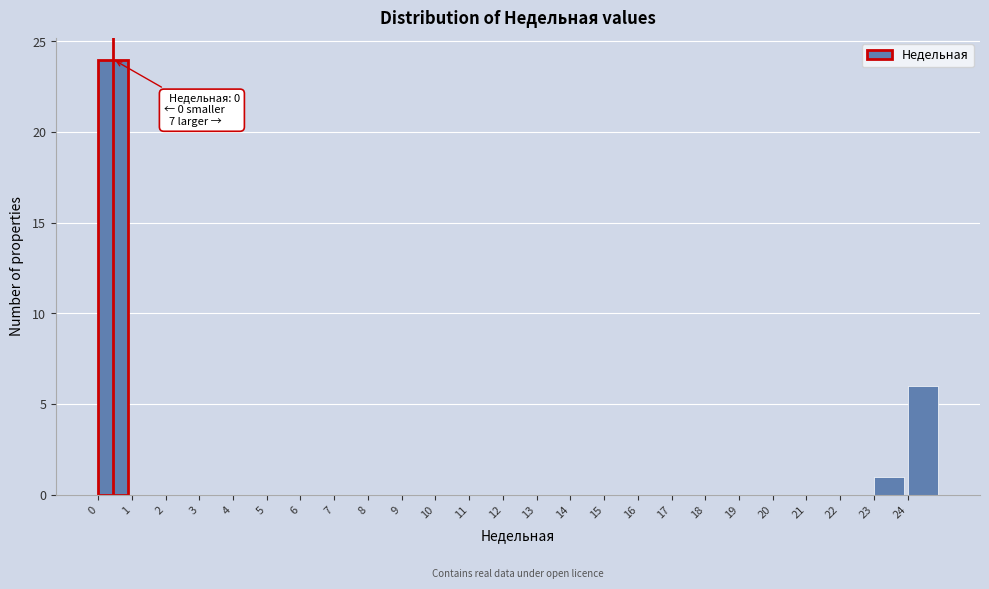

Over which range of the x-axis is the bar tallest?

0 to 1